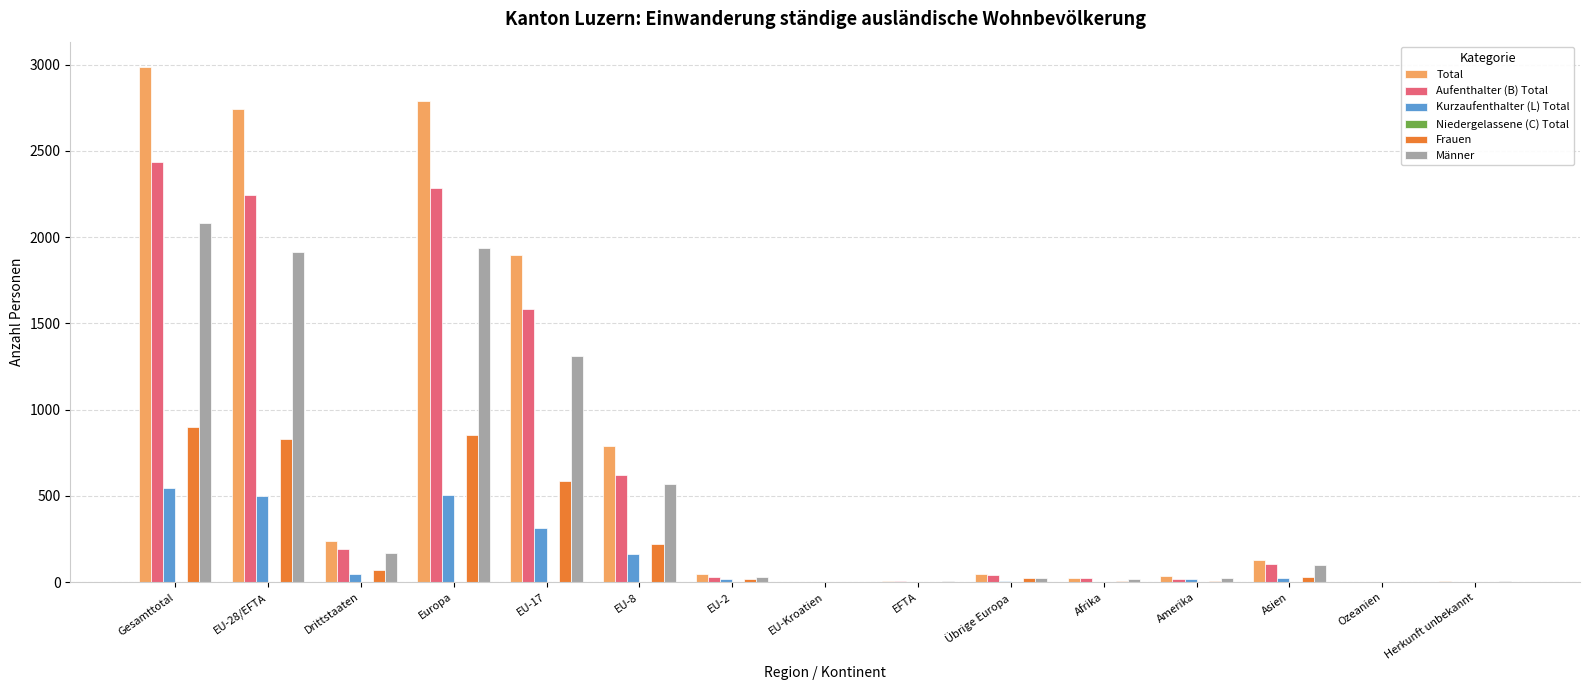

What is the maximum value for Kurzaufenthalter (L) Total?

547